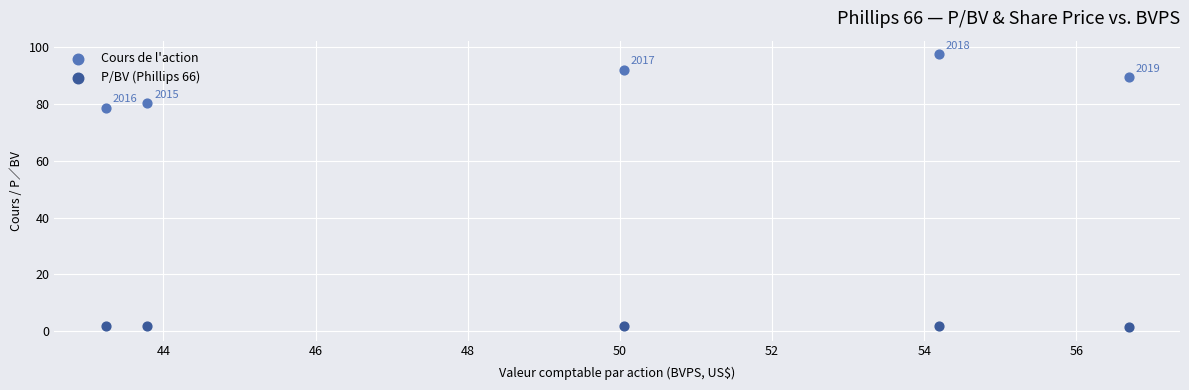

What are all the series names shown in the legend?

Cours de l'action, P/BV (Phillips 66)